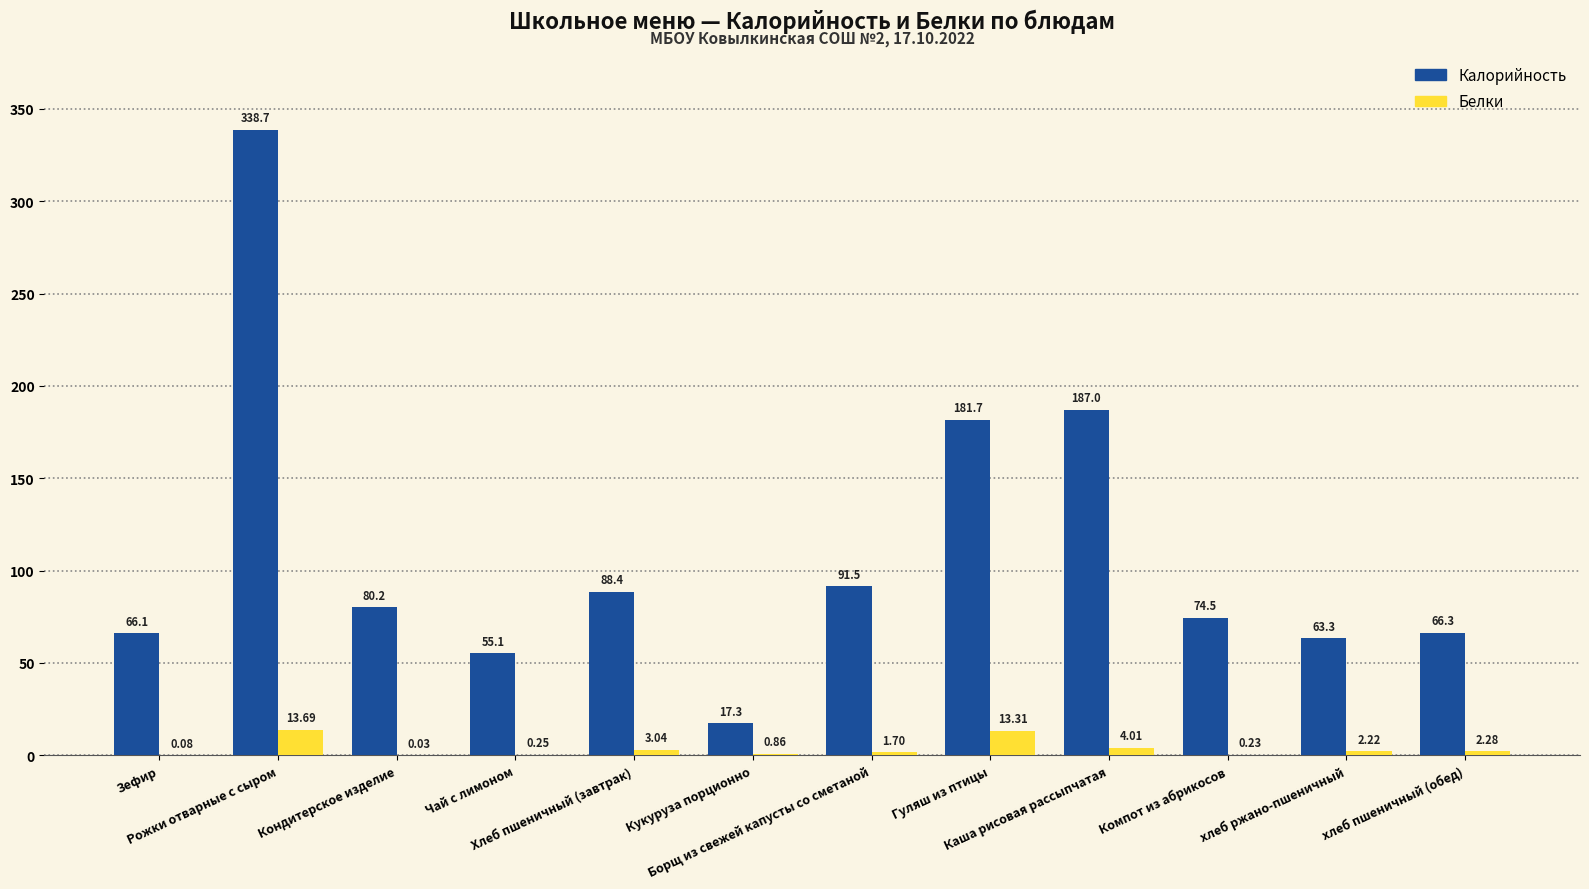

Where does the Белки series first go above 2?

Рожки отварные с сыром